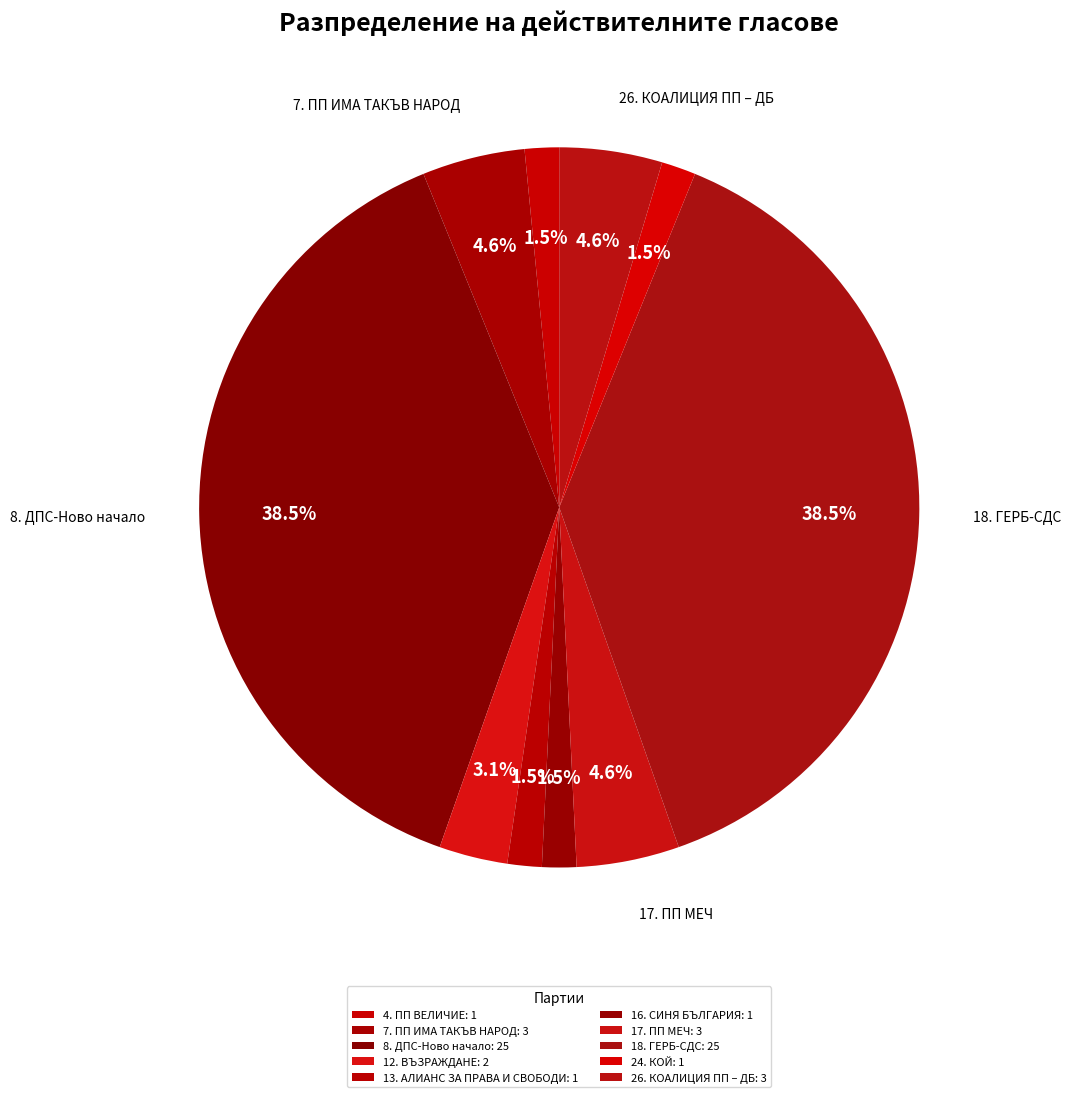

Count the number of slices in the pie.

10